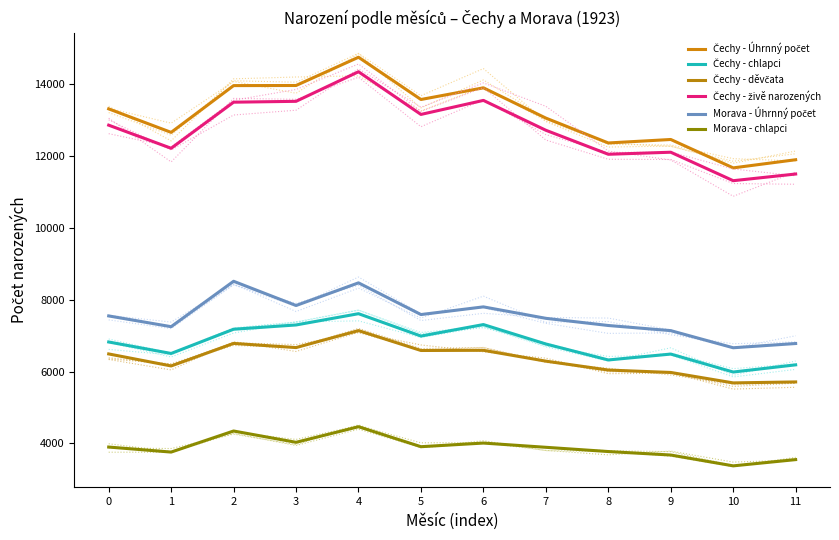

How many data points in Čechy - Úhrnný počet are above 13321?

5